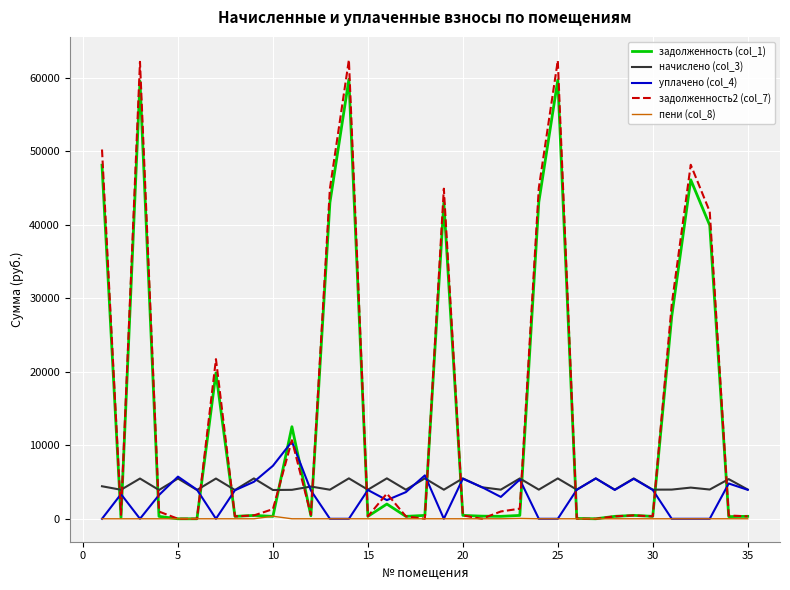

Which series has the widest spread of values?

задолженность2 (col_7)